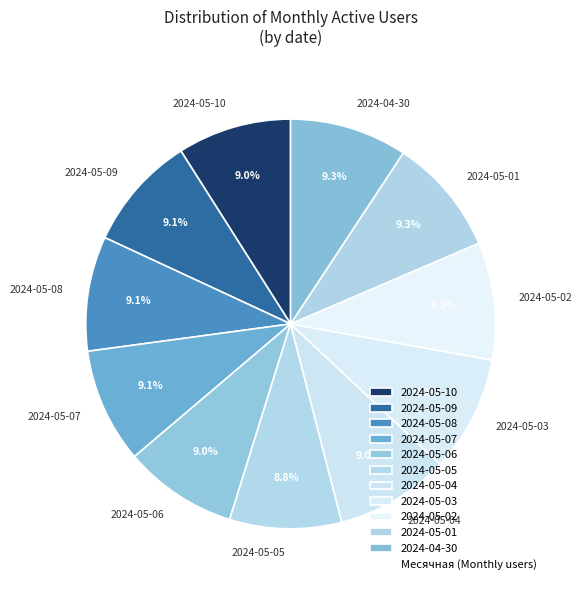

How many slices are in this pie chart?

11